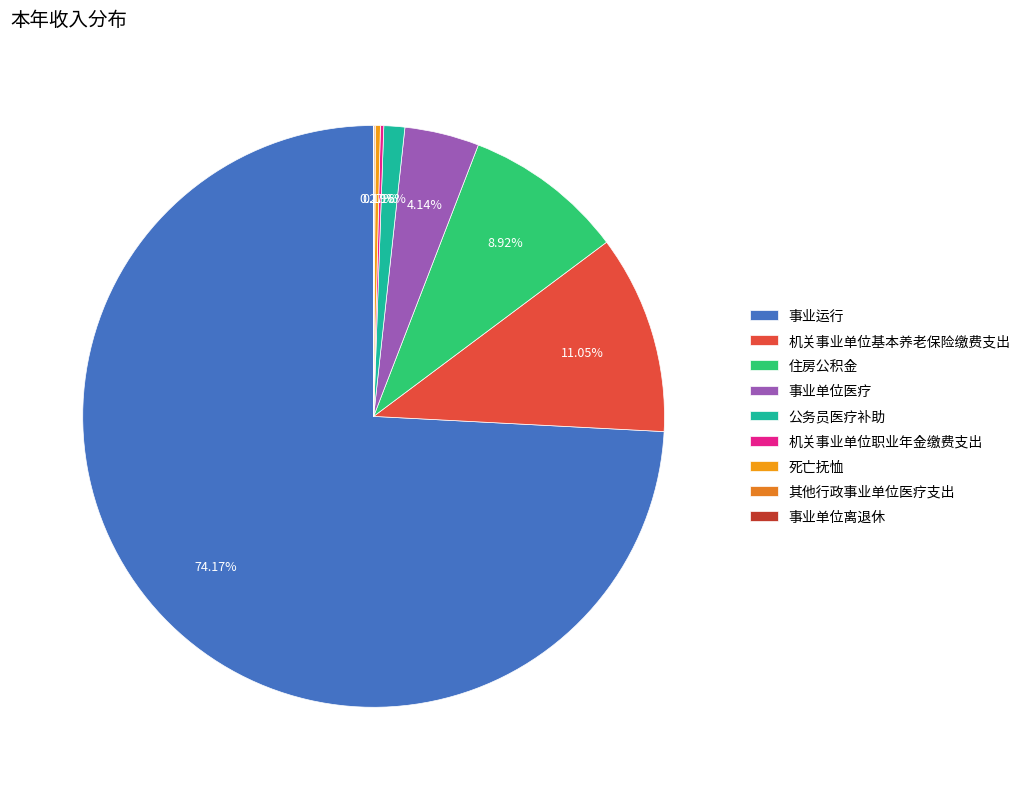

How many segments does this pie chart have?

9